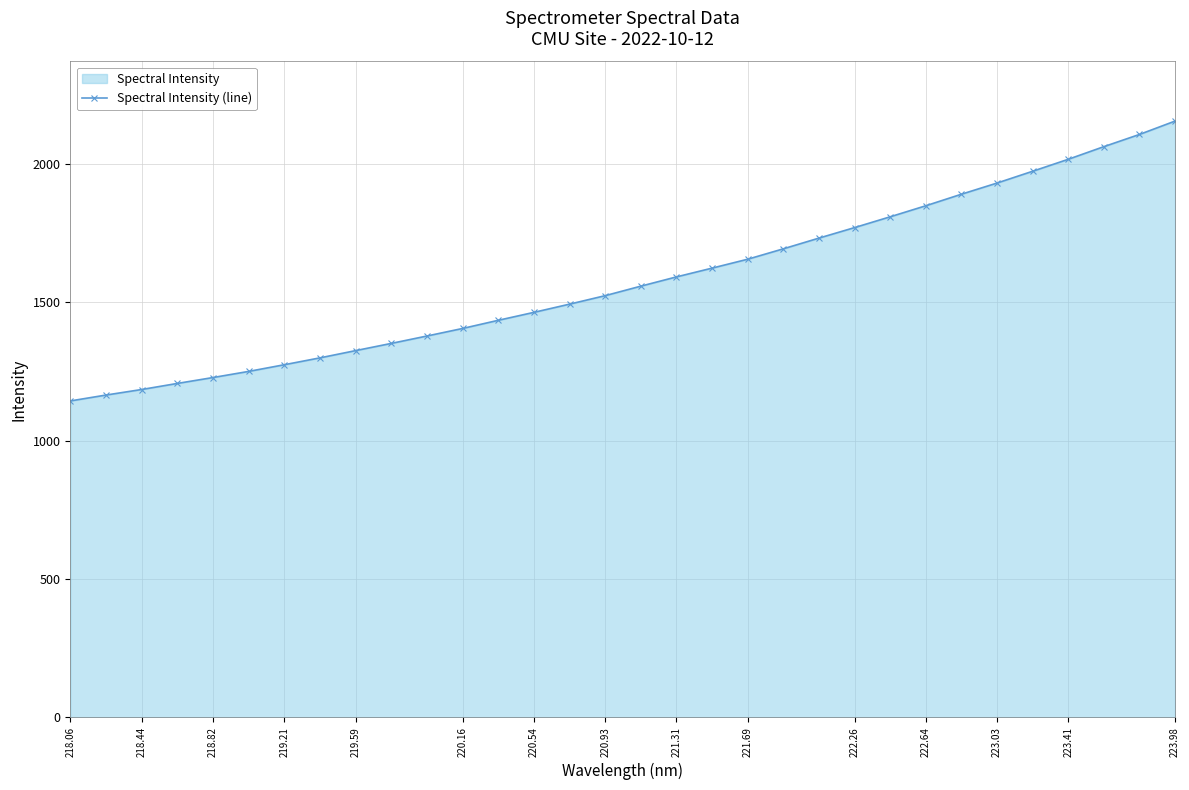

Which has a higher value, 221.69 or 219.59?

221.69